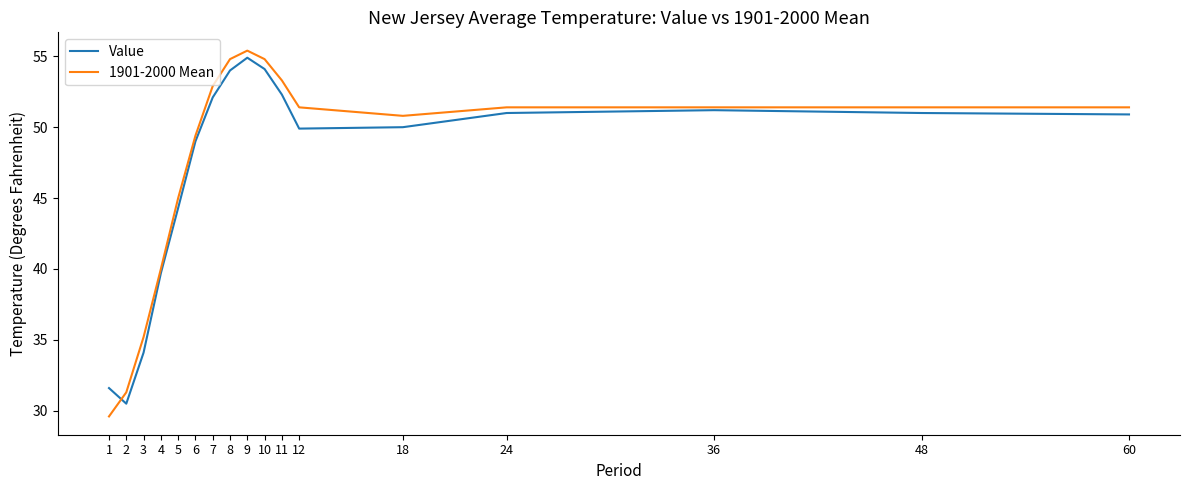

At how many categories does at least one series exceed 46?

12